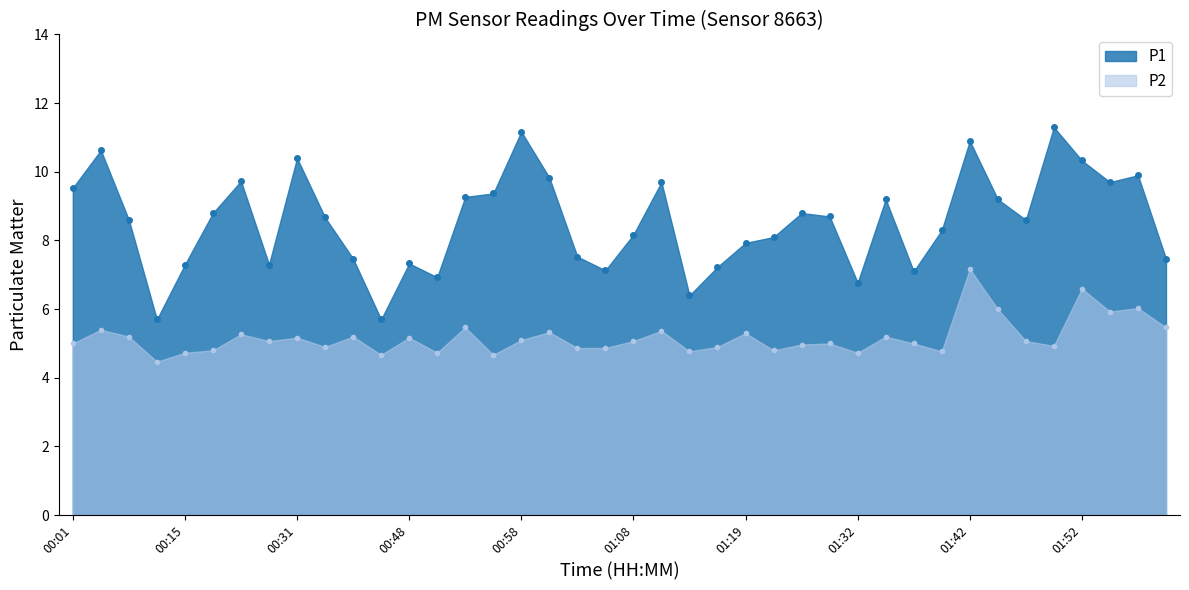

At how many categories does at least one series exceed 8?

25